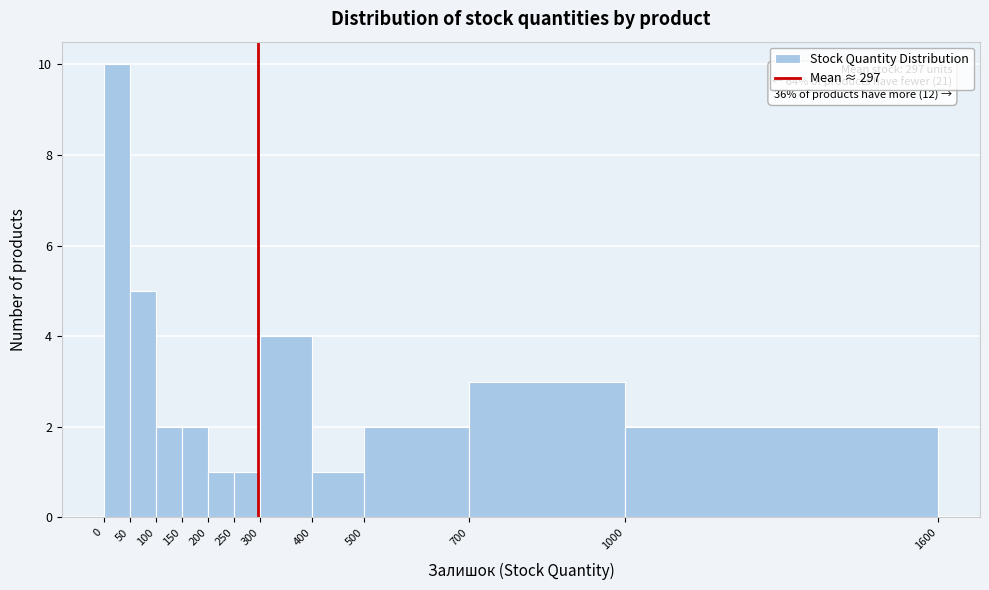

Over which range of the x-axis is the bar tallest?

0 to 50